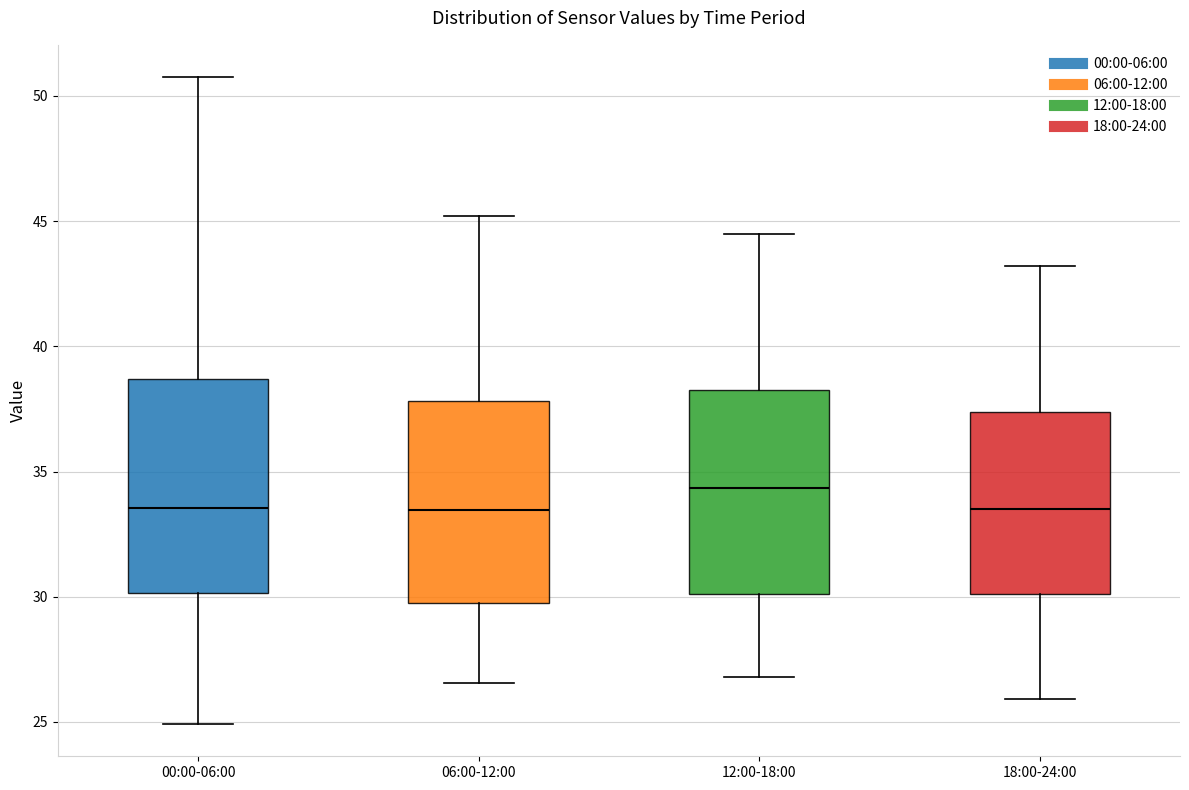

Where does the upper whisker of the box for 18:00-24:00 end on the y-axis? The values are not printed on the chart, so give them approximately, as read against the axis.

43.0